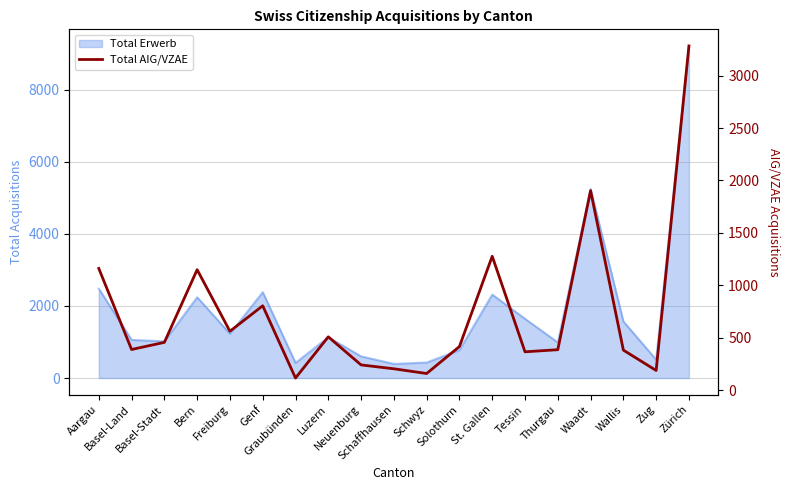

Reading right to left, transcribe all the data shown in this chart.

Zürich=3283	Zug=188	Wallis=382	Waadt=1903	Thurgau=386	Tessin=366	St. Gallen=1277	Solothurn=416	Schwyz=159	Schaffhausen=204	Neuenburg=241	Luzern=509	Graubünden=116	Genf=805	Freiburg=562	Bern=1149	Basel-Stadt=456	Basel-Land=388	Aargau=1161